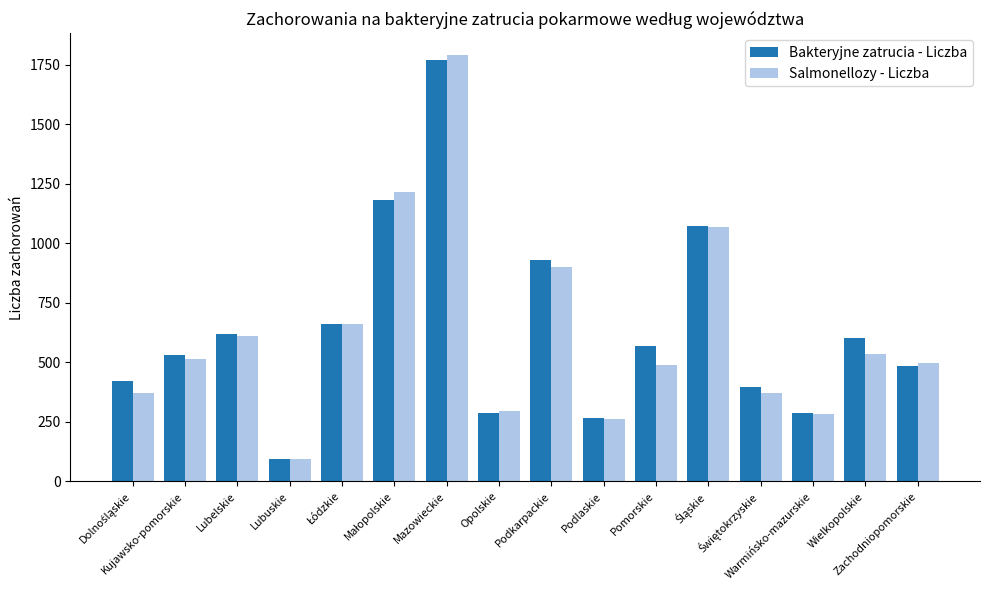

How many bars are there in each group?

2